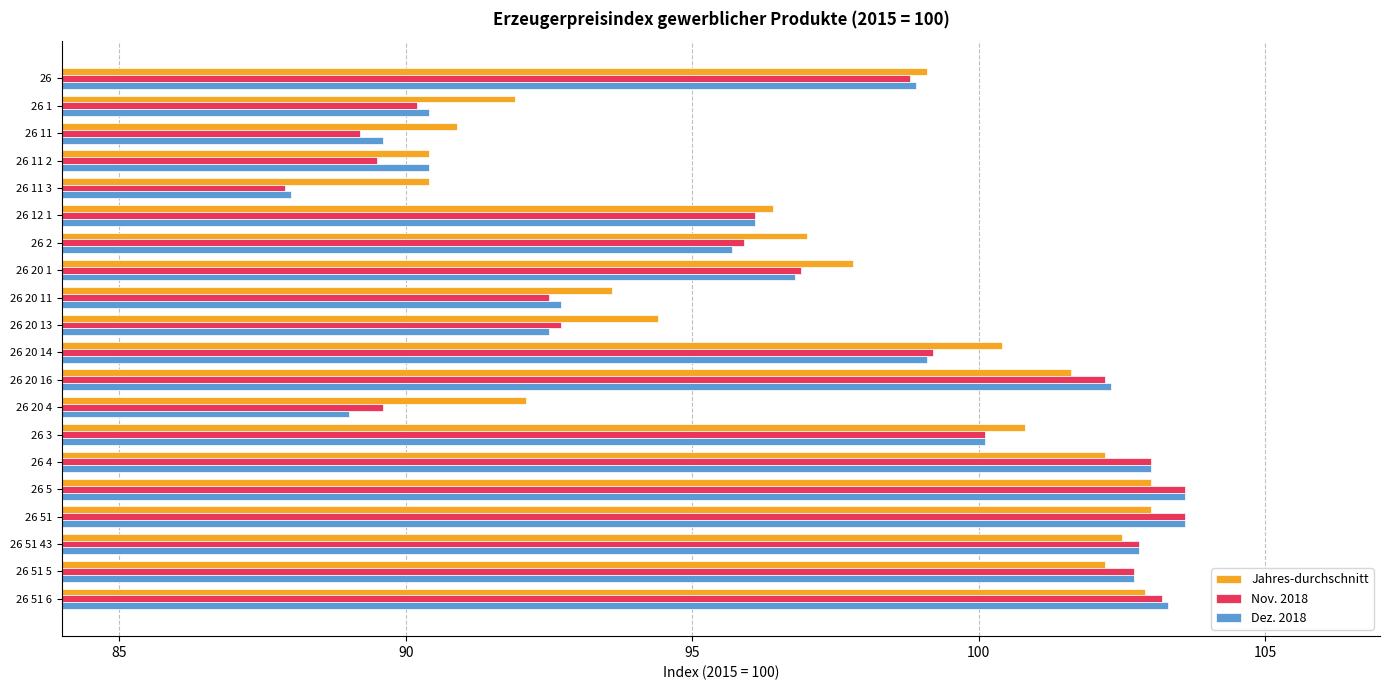

The Nov. 2018 series shows 58.6 at 26 51. True or false?

False